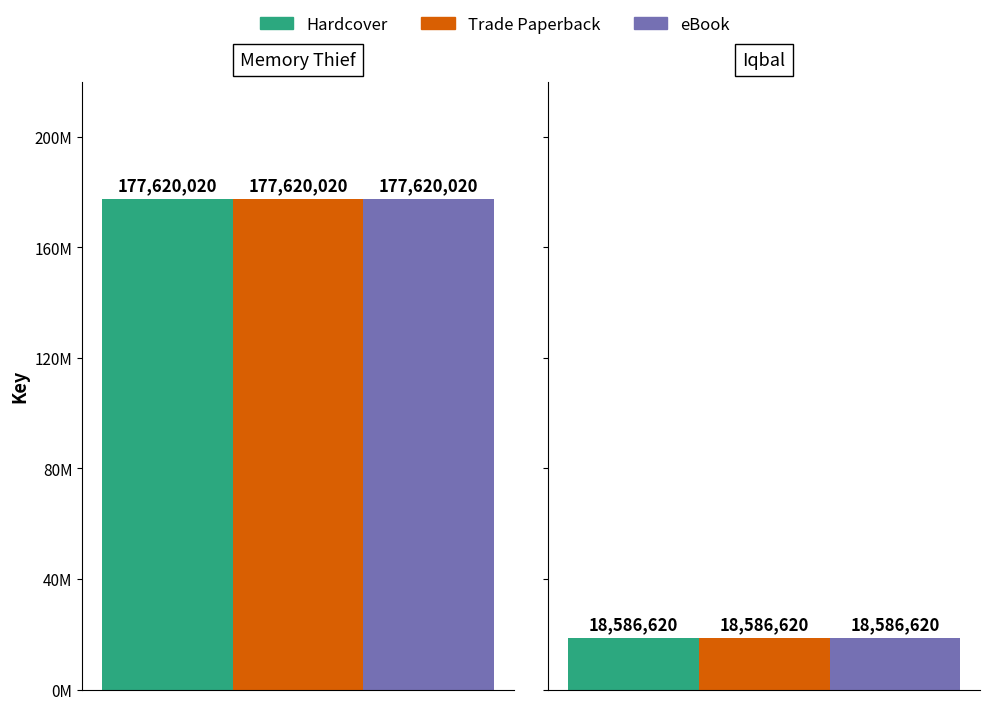

Are the bars grouped side by side (vs. stacked)?

Yes